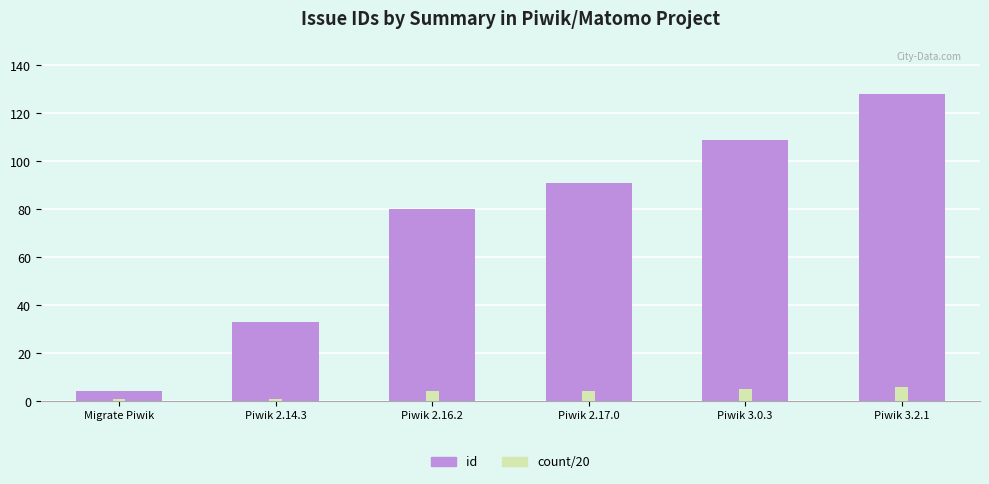

Which series has the largest total across all categories?

id